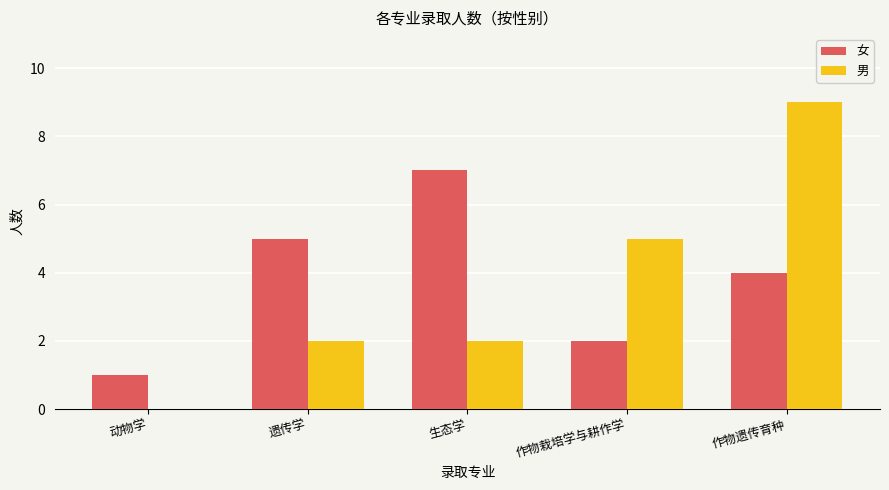

What is the sum of all 男 values?

18